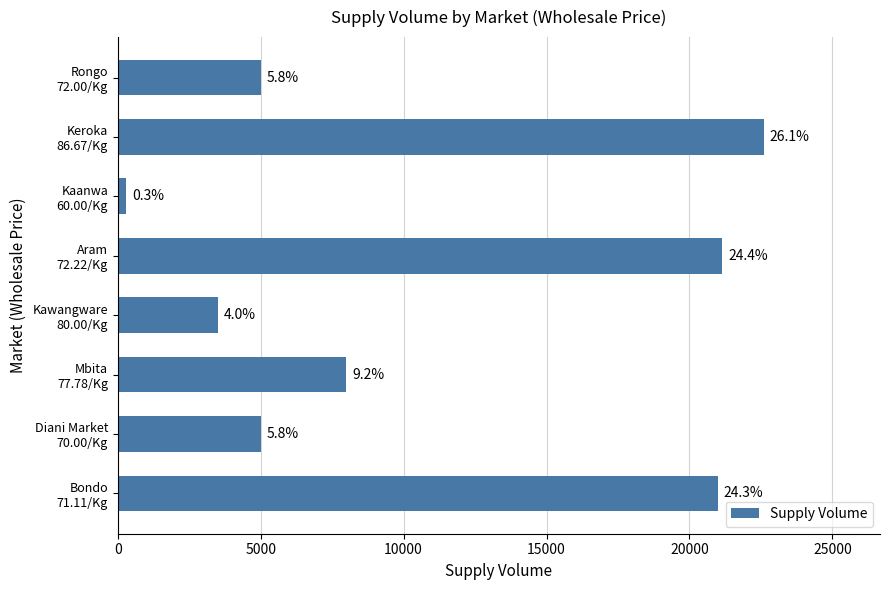

Does the chart contain any negative values?

No